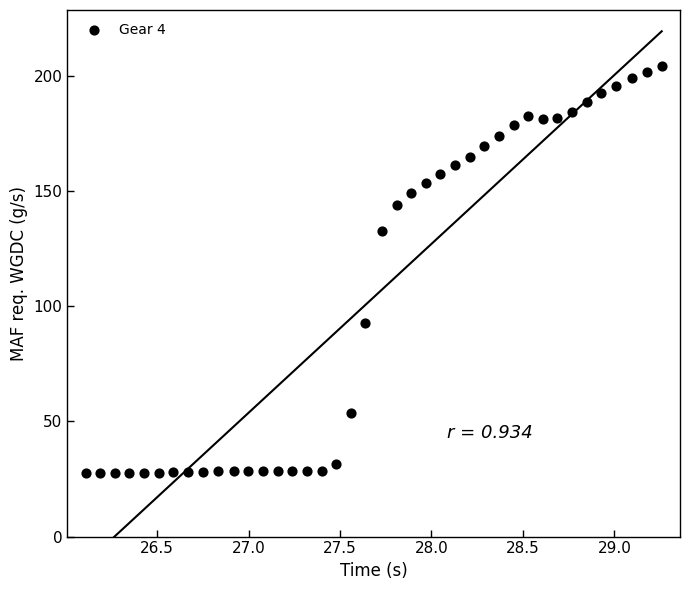

What is the range of X values (max minus min)?

3.1